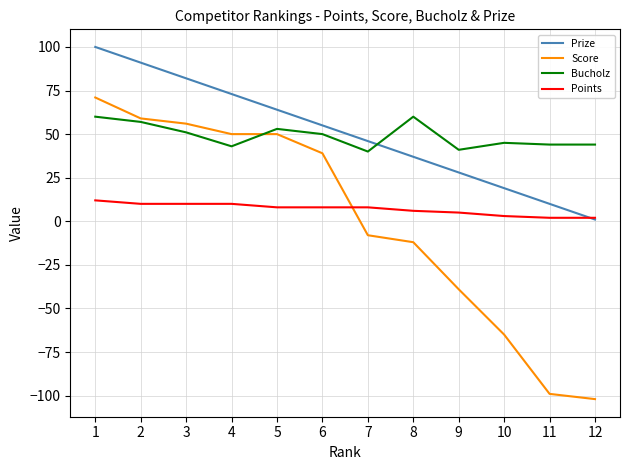

Rank the series at 1 from highest to lowest value.

Prize, Score, Bucholz, Points